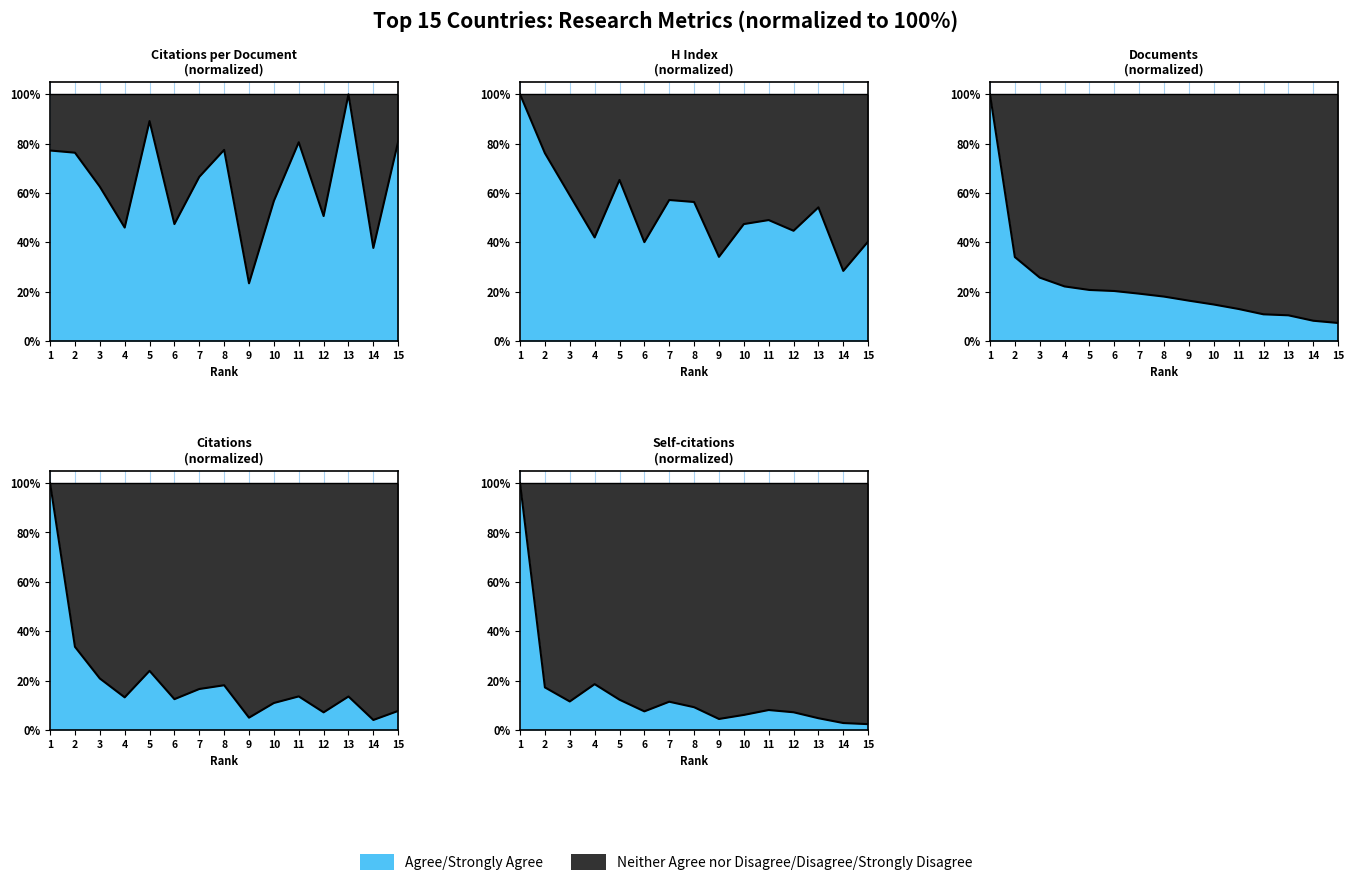

Is the value of Citable documents at 7 greater than the value of Documents at 5?

No